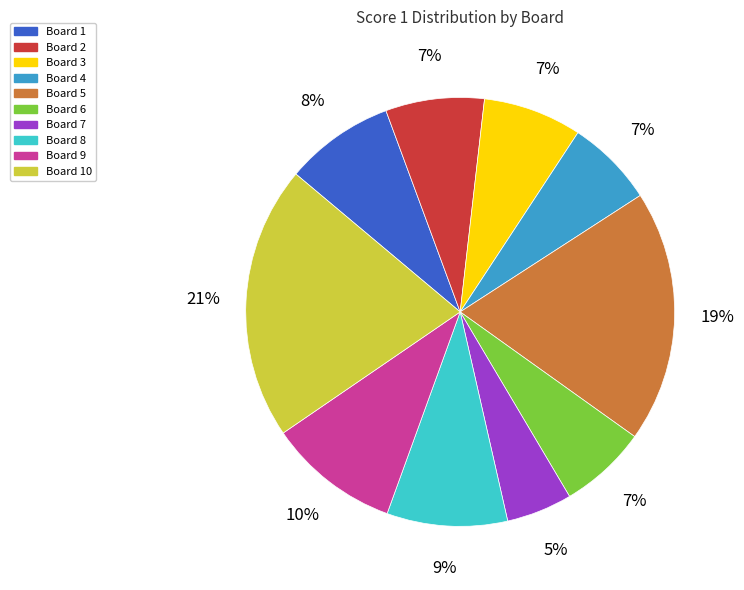

To the nearest percent, what portion does Board 9 represent?

10%